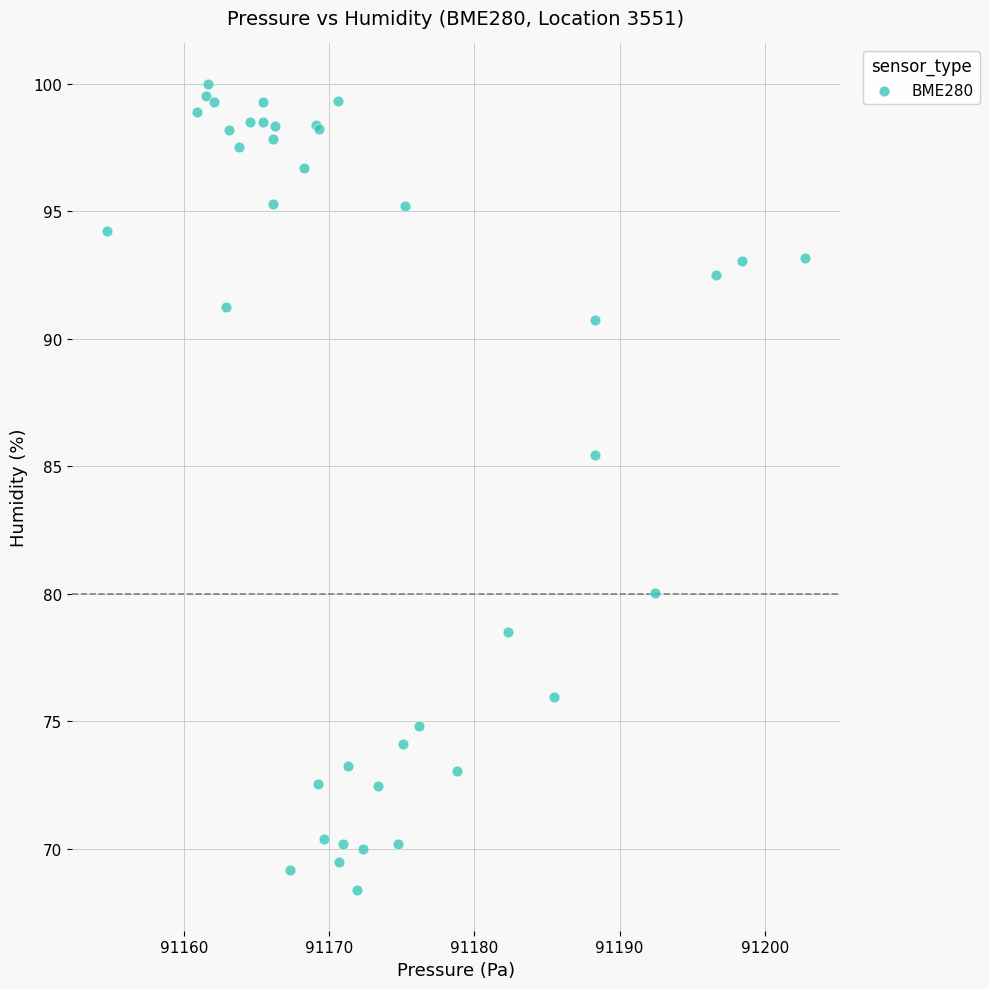

What Y value in the scatter plot is closest to 84?

85.4